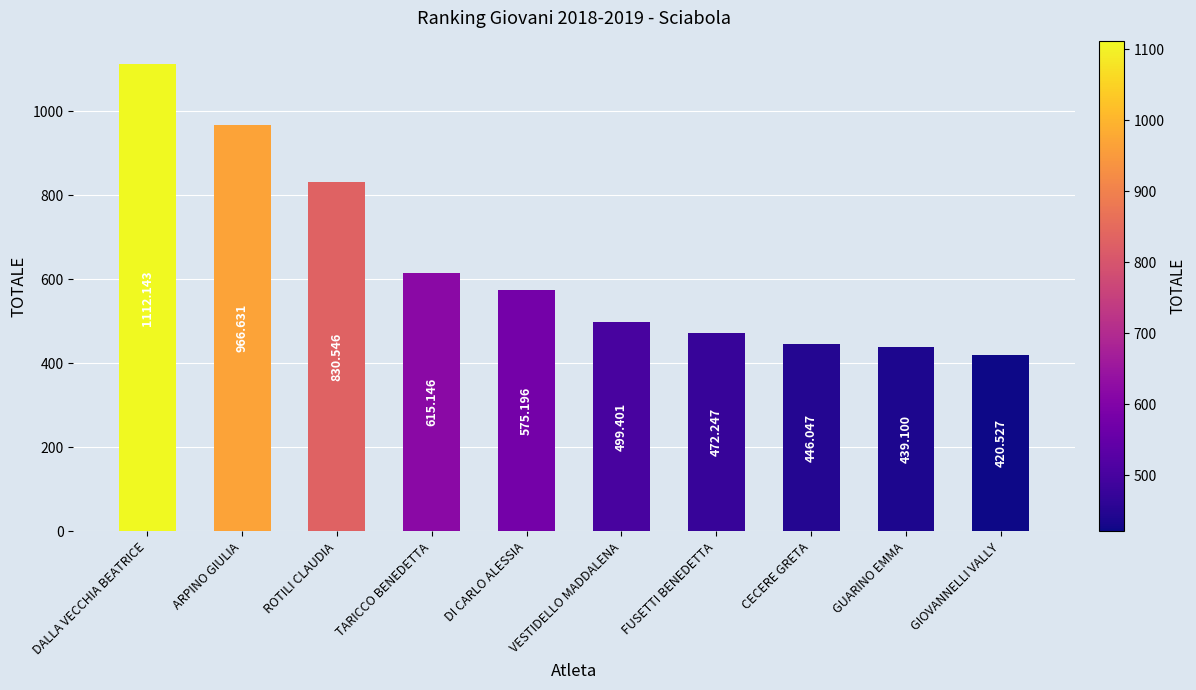

What is the label of the 4th bar from the right?

FUSETTI BENEDETTA